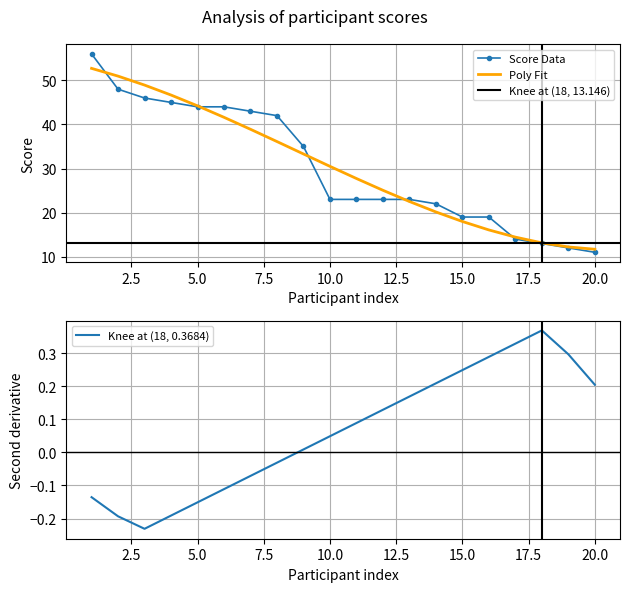

What is the maximum value for Poly Fit?

52.7